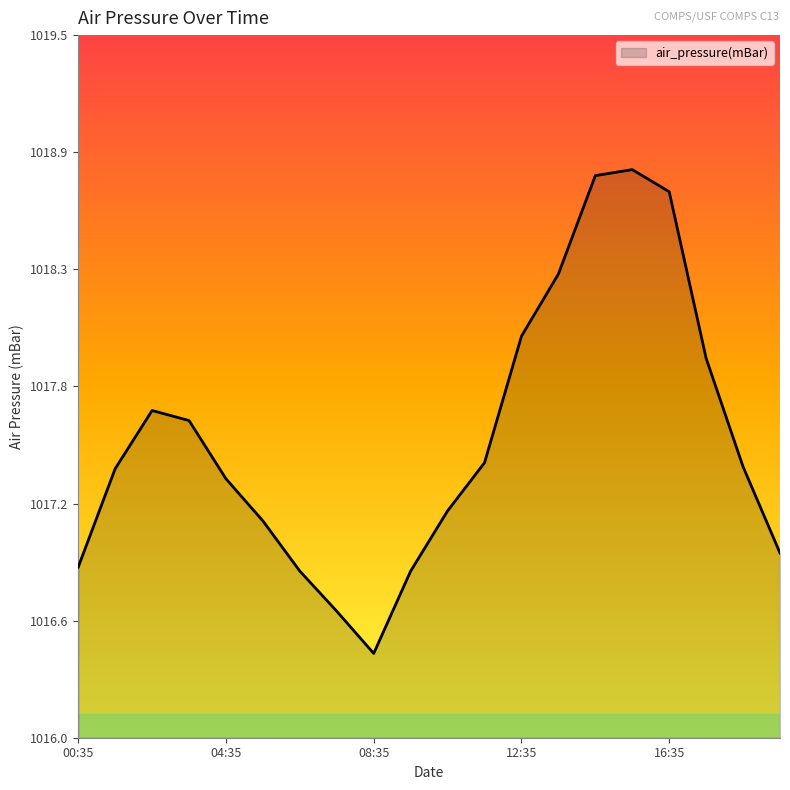

Does the chart display data point markers on the line(s)?

No